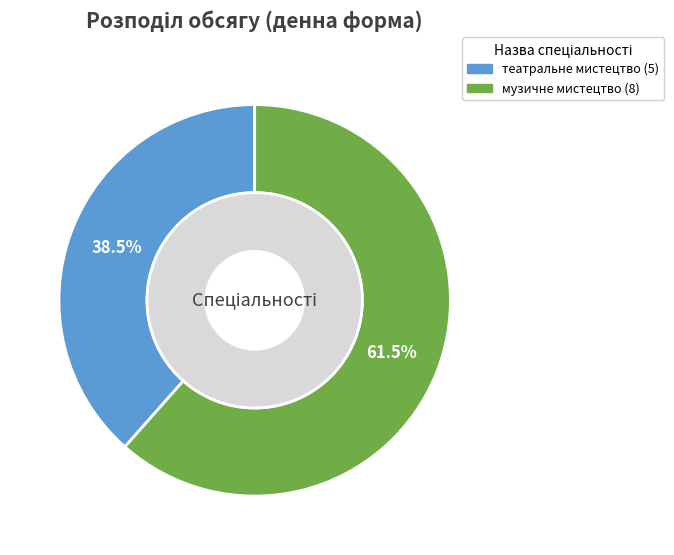

How many segments does this pie chart have?

2